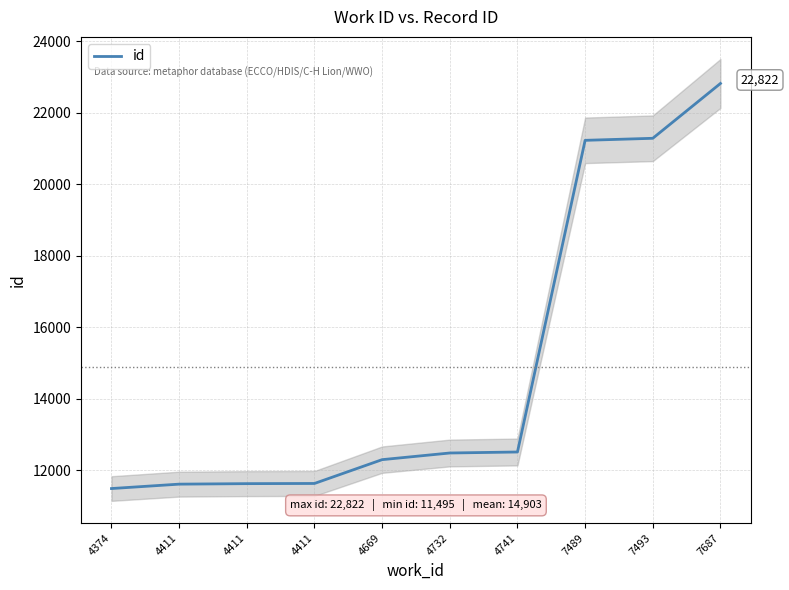

List the labels in order of value, smallest first.

4374, 4411, 4411, 4411, 4669, 4732, 4741, 7489, 7493, 7687